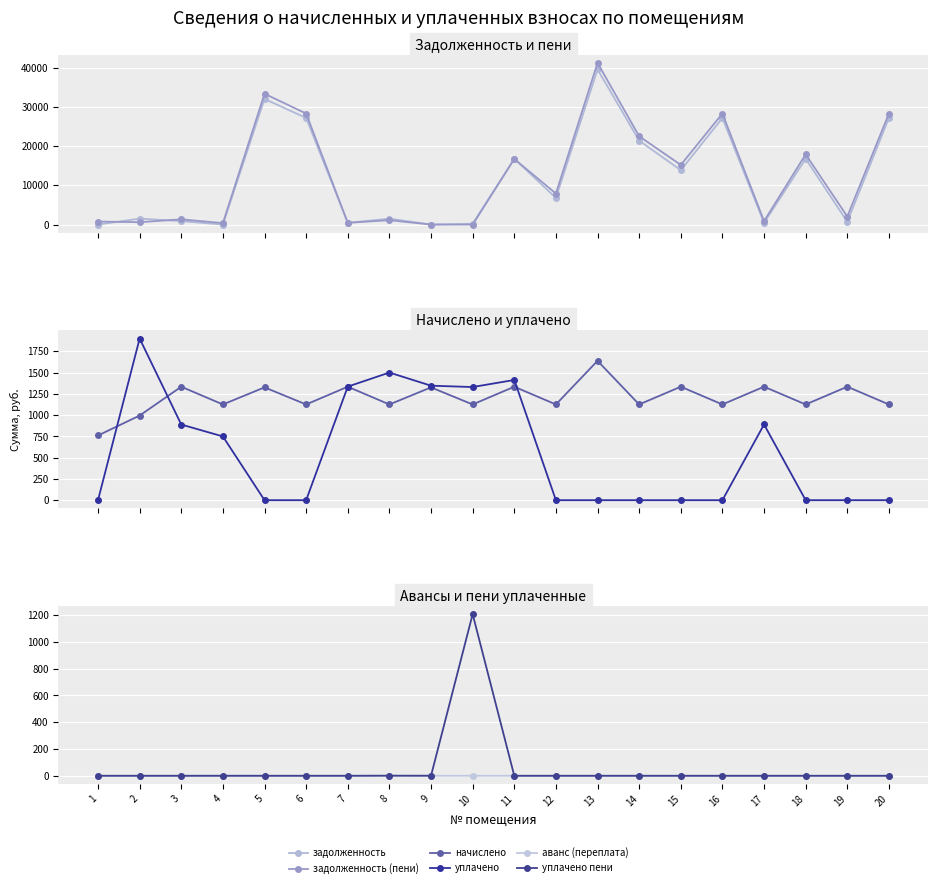

How many positive values does the задолженность series have?

19